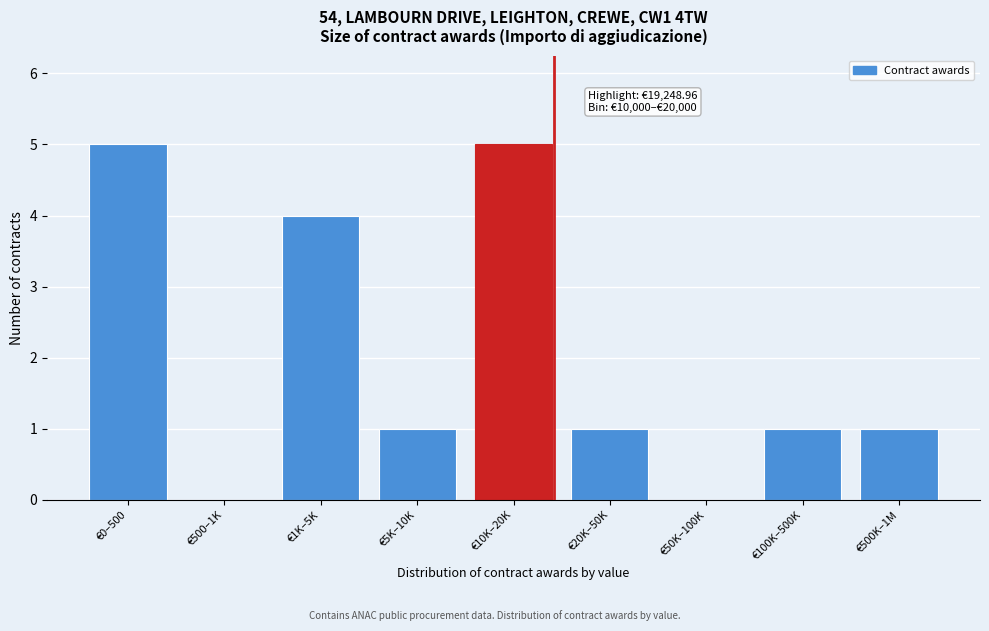

Reading left to right, extract all data points from this chart.

€0–500=5	€500–1K=0	€1K–5K=4	€5K–10K=1	€10K–20K=5	€20K–50K=1	€50K–100K=0	€100K–500K=1	€500K–1M=1